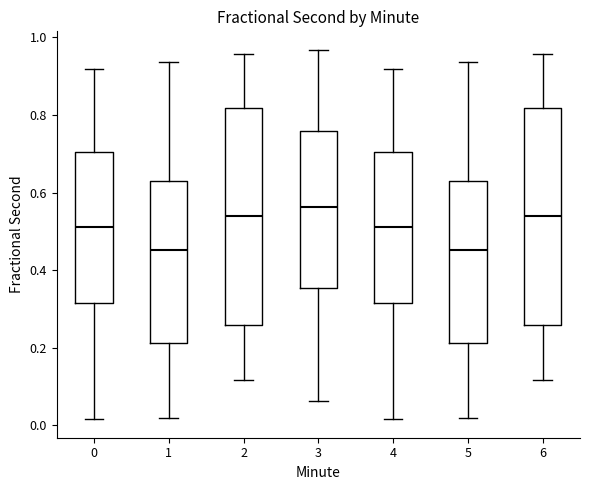

Which box's median line is the highest?

3